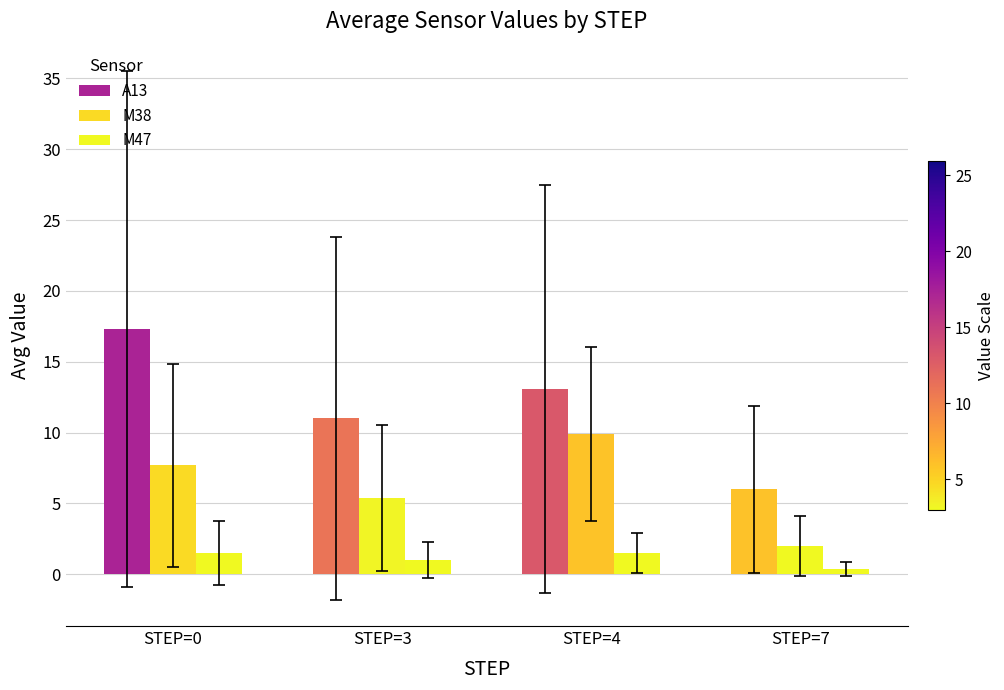

How many bars are there in each group?

3